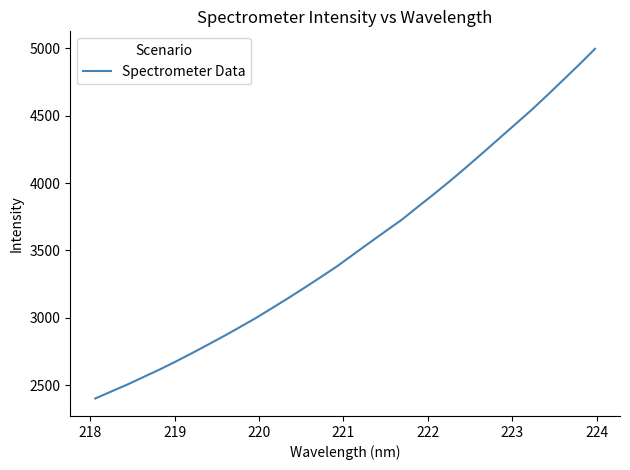

What is the greatest value displayed?

4997.1